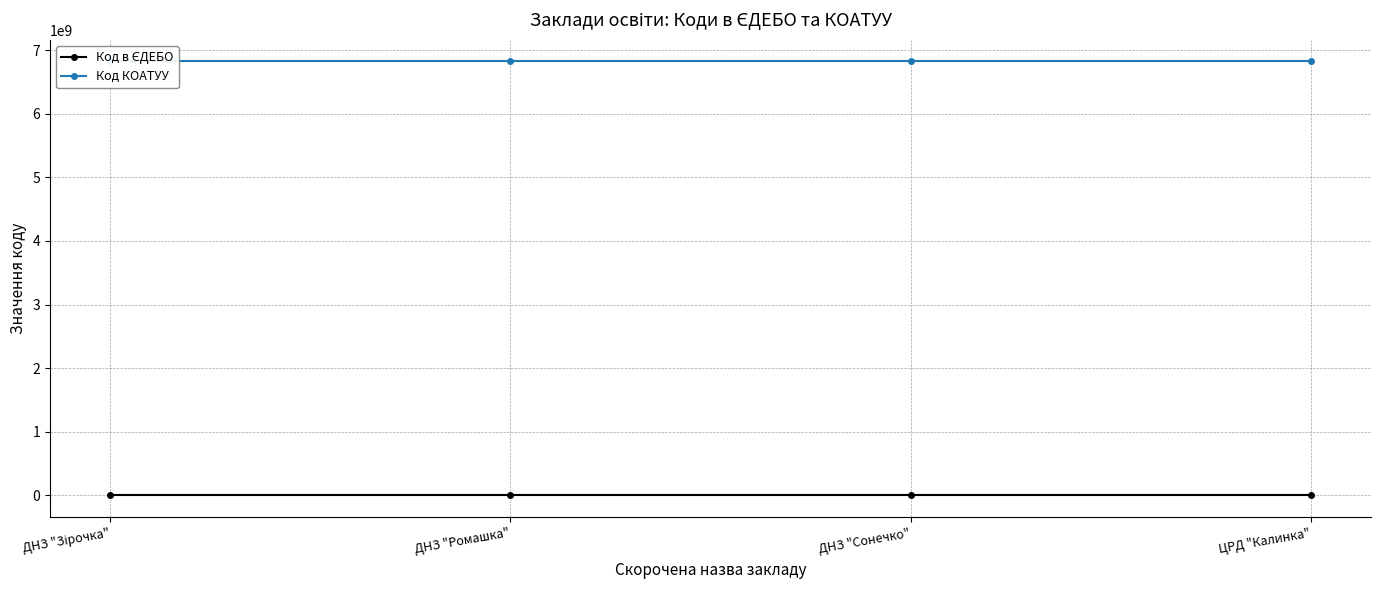

How many interior local peaks does the Код в ЄДЕБО series have?

1